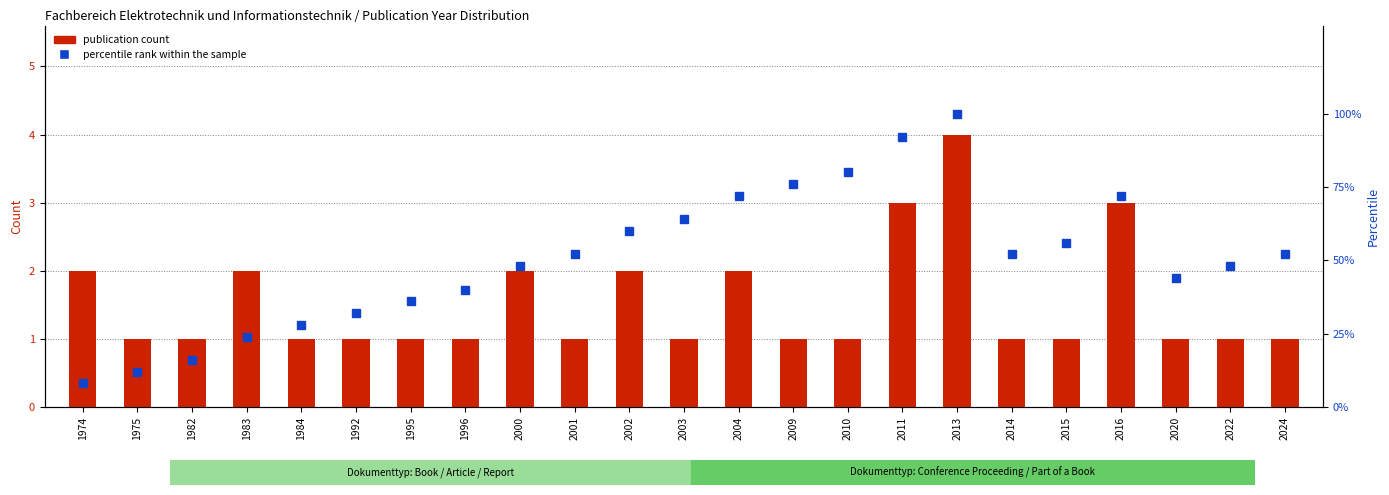

How many groups of bars are there?

23